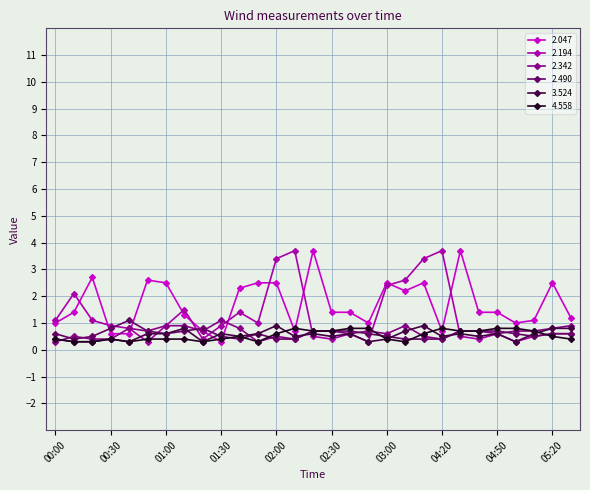

At how many categories does at least one series exceed 0?

29